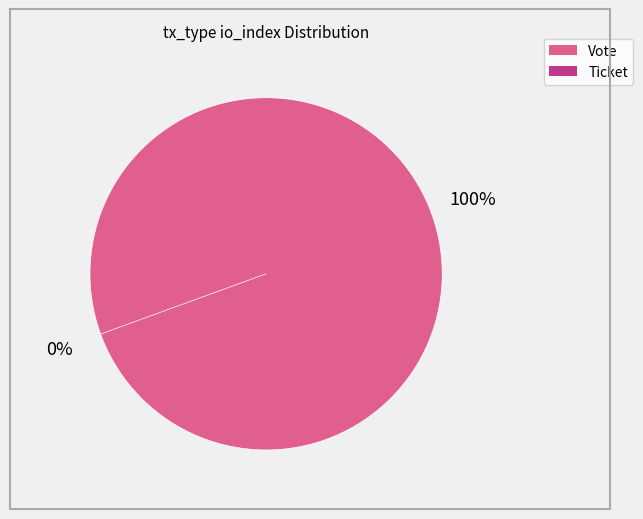

Does Vote represent more than half of the total?

Yes